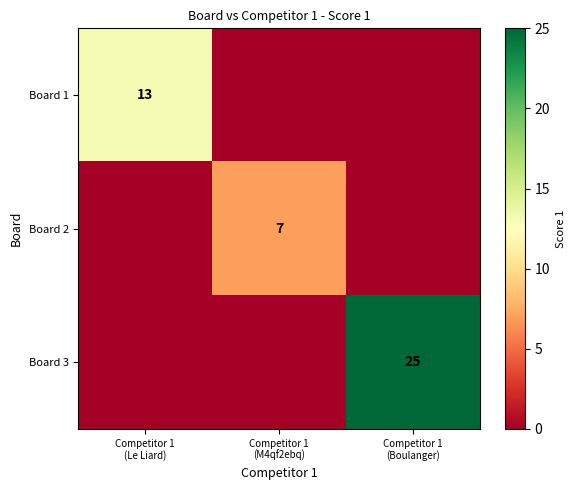

Which series changed the most between Competitor 1 (Le Liard) and Competitor 1 (Boulanger)?

Board 3